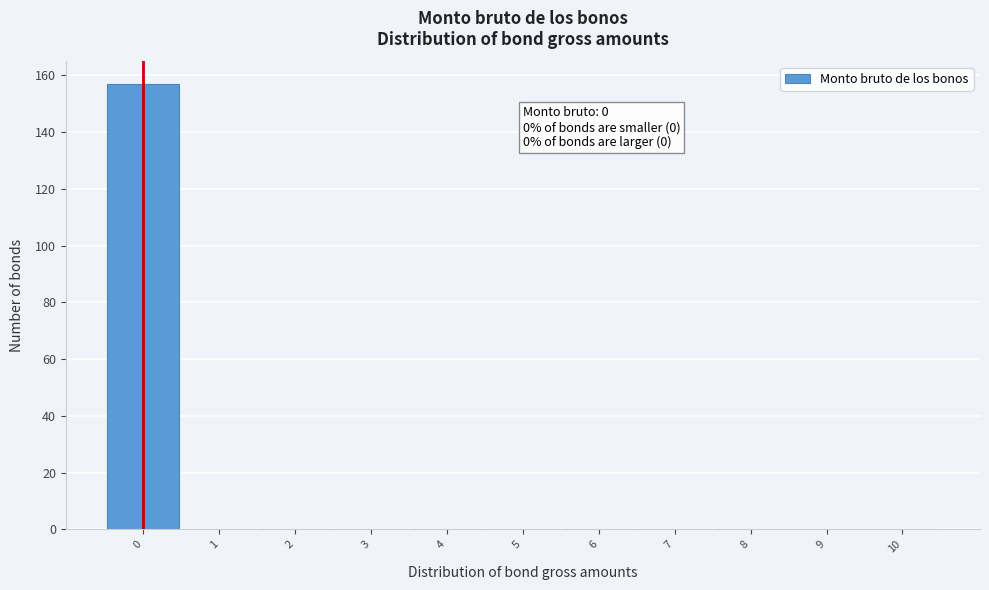

Which range on the x-axis has the tallest bar?

-0.5 to 0.5